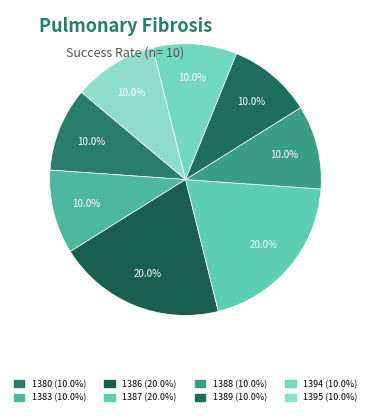

To the nearest percent, what is the difference between the largest and smallest slice percentages?

10%